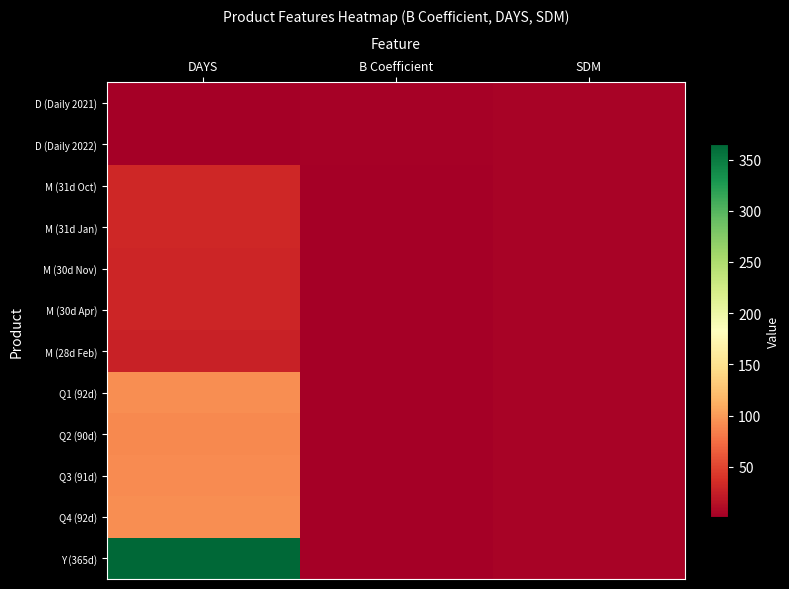

What is the difference between the highest and lowest values at SDM?

0.9